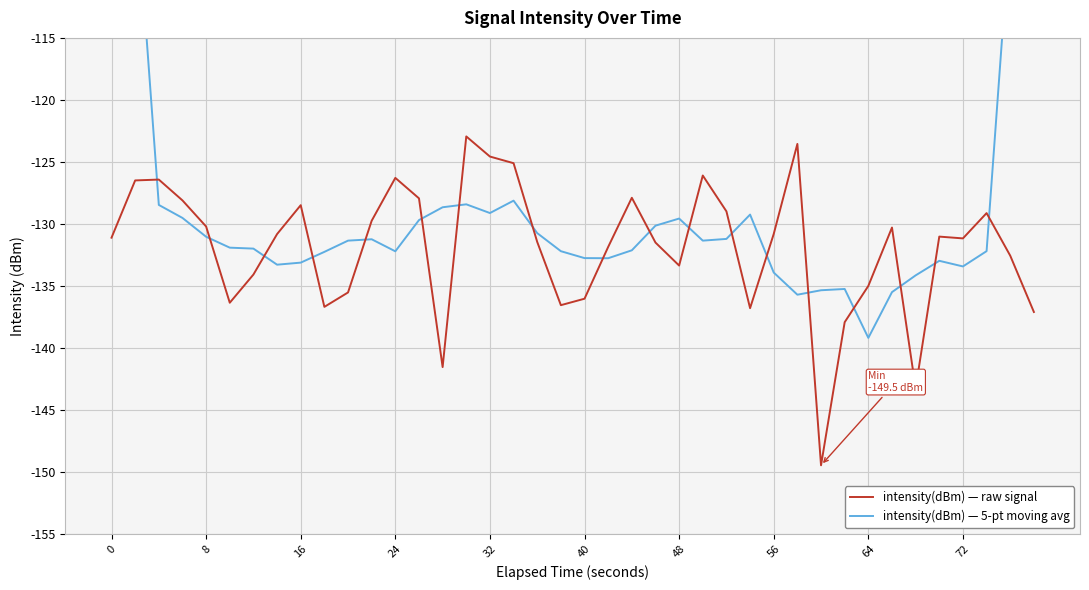

Is it true that intensity(dBm) — raw signal equals -27.3 at 24?

False